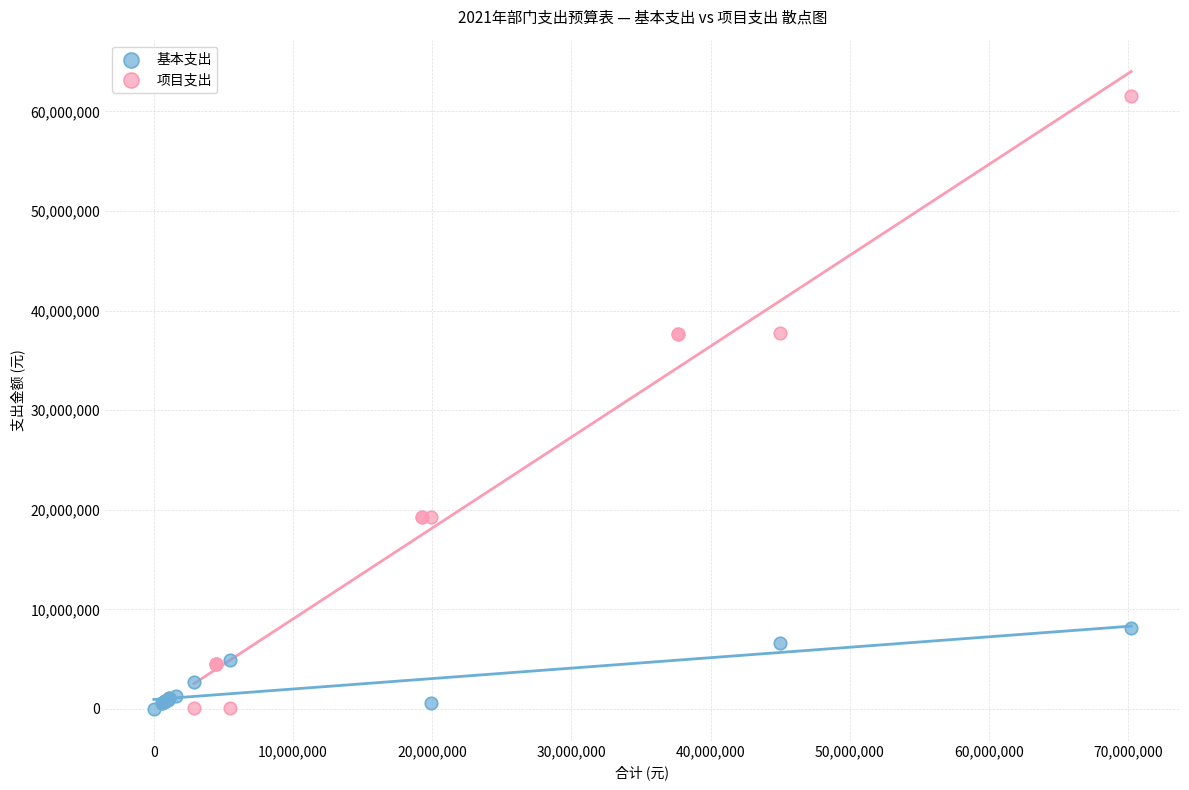

Which series contains the highest Y value?

项目支出